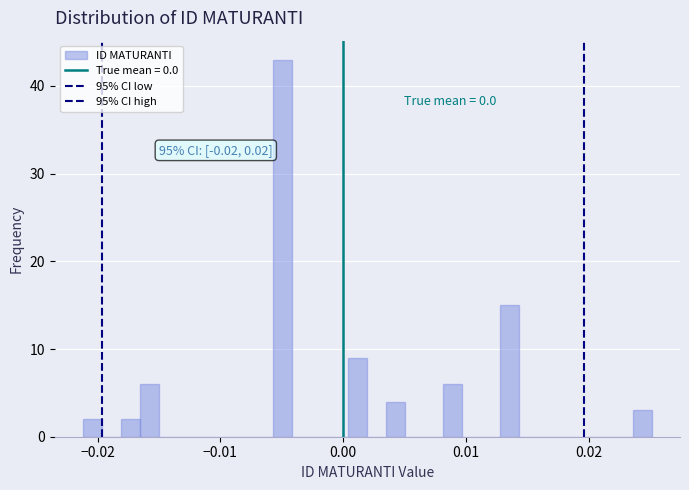

Around what value on the x-axis is the tallest bar? Give the approximate position of its centre, as read against the axis.

-0.005